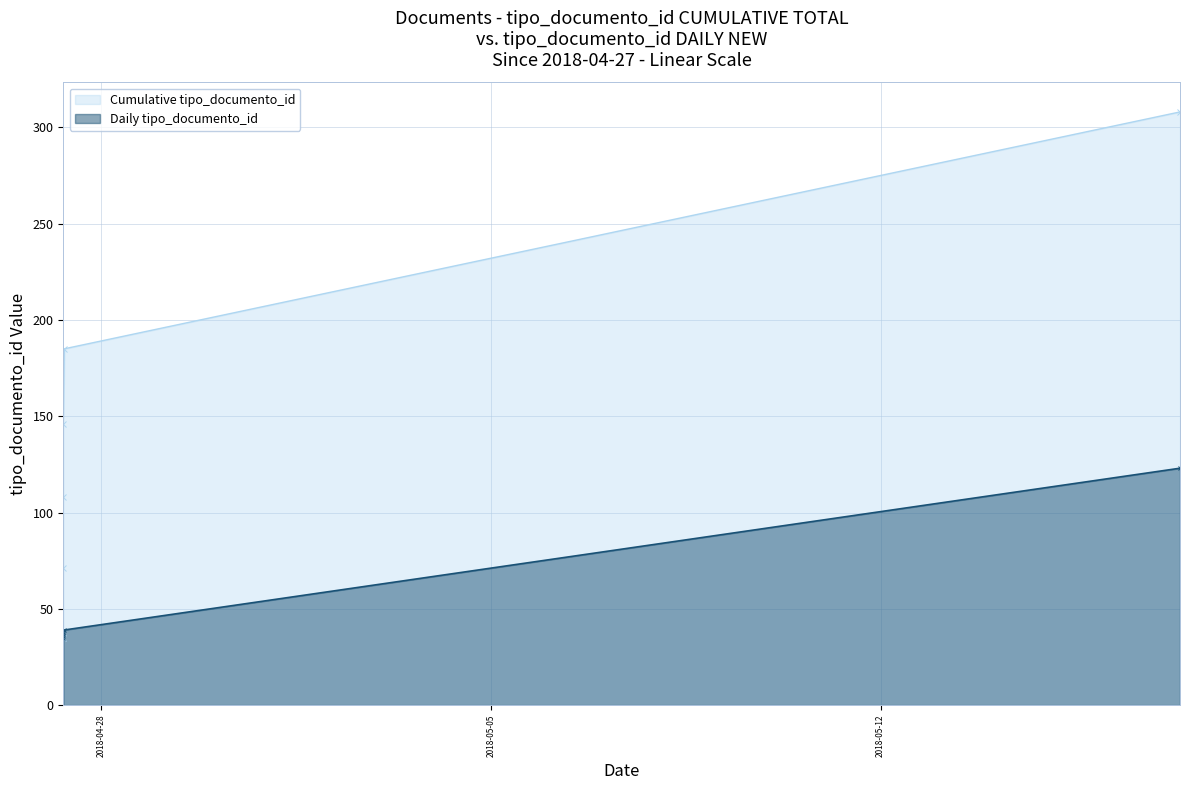

Read the value at 2018-04-27 07:42:07.

38